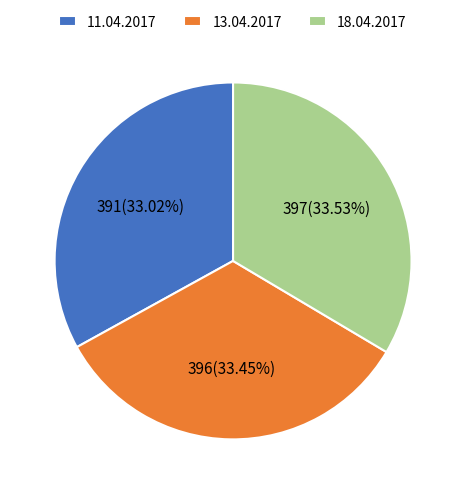

Is there a majority slice in this chart?

No